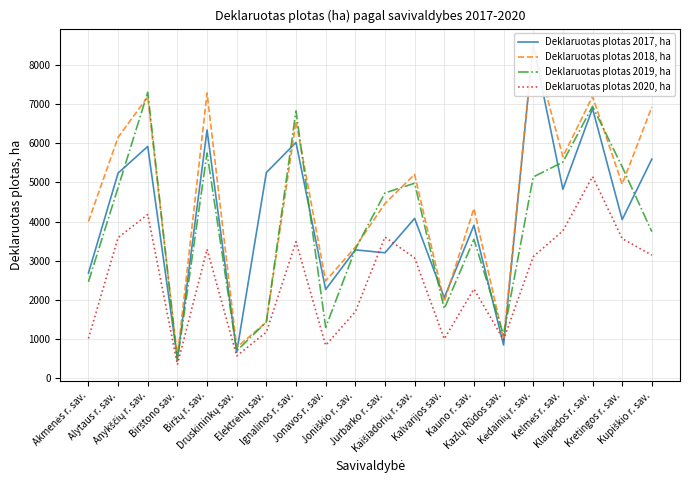

What value does the Deklaruotas plotas 2020, ha series have at Jurbarko r. sav.?

3605.7